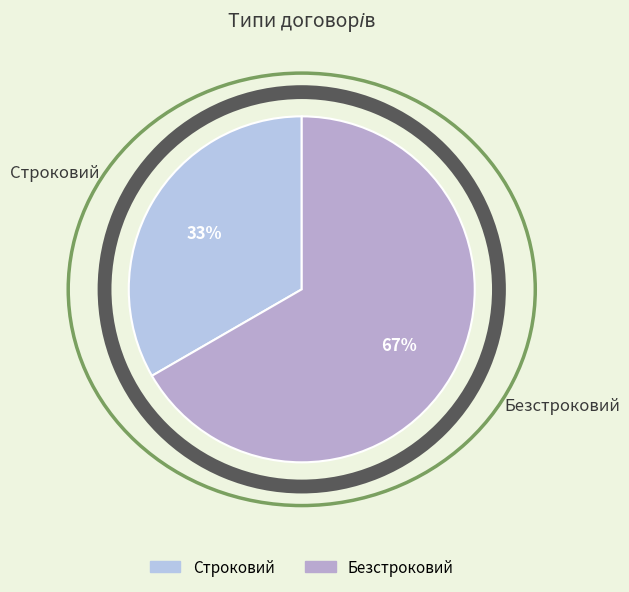

Rank the categories by value from highest to lowest.

Безстроковий, Строковий